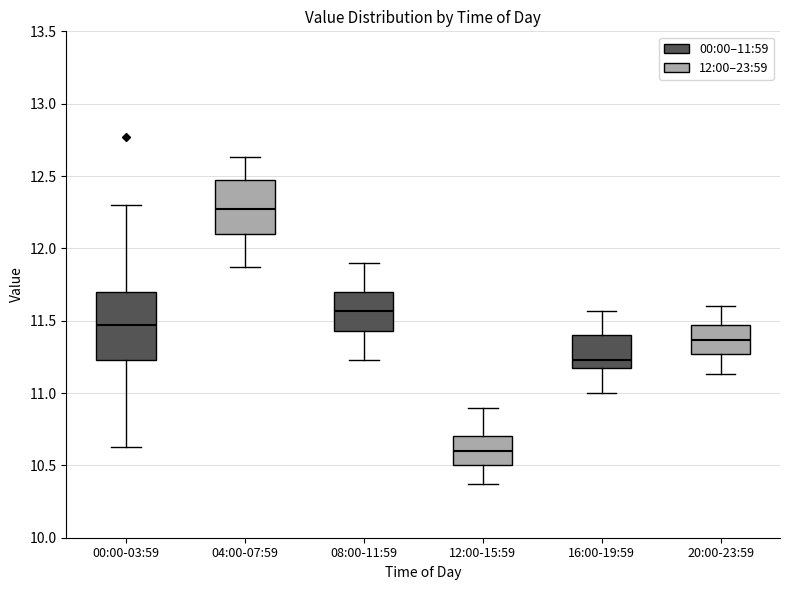

Reading left to right, transcribe this box plot: for each box, give where its median line is, the range the box spans, and where its two whiskers end, as read against the y-axis. The values are not printed on the chart, so give them approximately, as read against the axis.

00:00-03:59: median 11.45, box 11.25 to 11.70, whiskers 10.65 to 12.30
04:00-07:59: median 12.25, box 12.10 to 12.45, whiskers 11.85 to 12.65
08:00-11:59: median 11.55, box 11.45 to 11.70, whiskers 11.25 to 11.90
12:00-15:59: median 10.60, box 10.50 to 10.70, whiskers 10.35 to 10.90
16:00-19:59: median 11.25, box 11.15 to 11.40, whiskers 11.00 to 11.55
20:00-23:59: median 11.35, box 11.25 to 11.45, whiskers 11.15 to 11.60